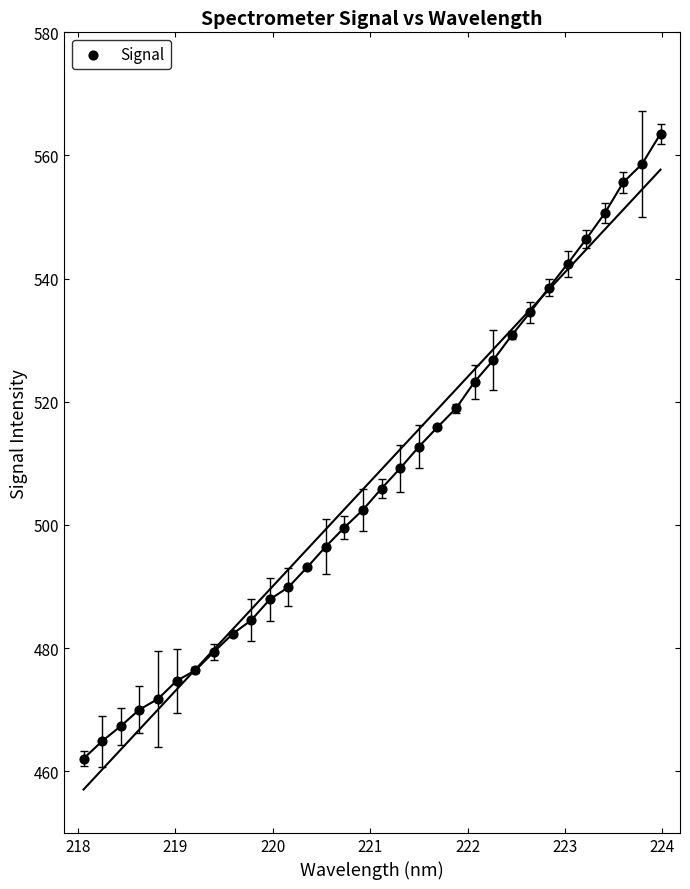

What is the range of X values (max minus min)?

5.9